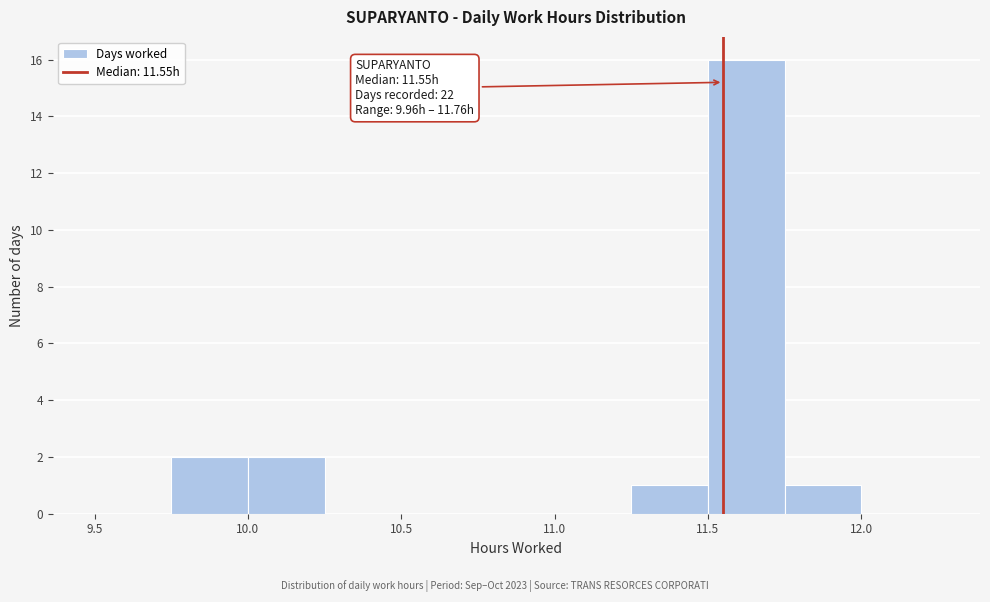

Over which range of the x-axis is the bar tallest?

11.50 to 11.75